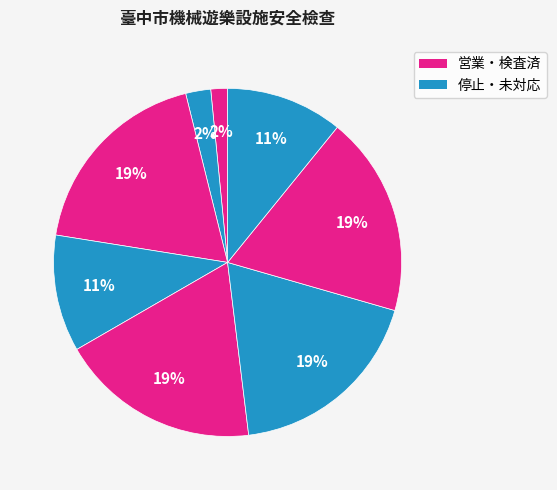

Which category has the biggest portion of the pie?

機械遊樂設施-營業中